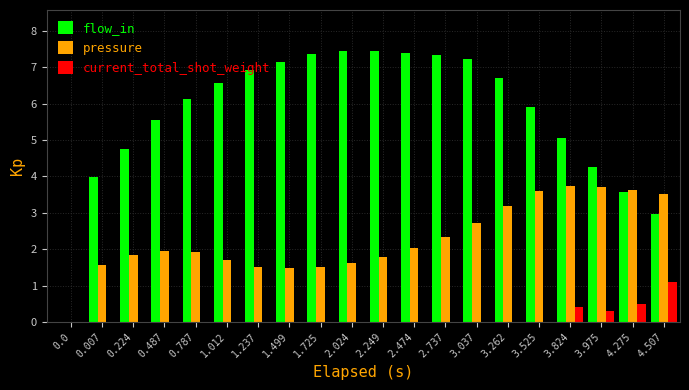

What is the total value across all series at 4.275?

7.7